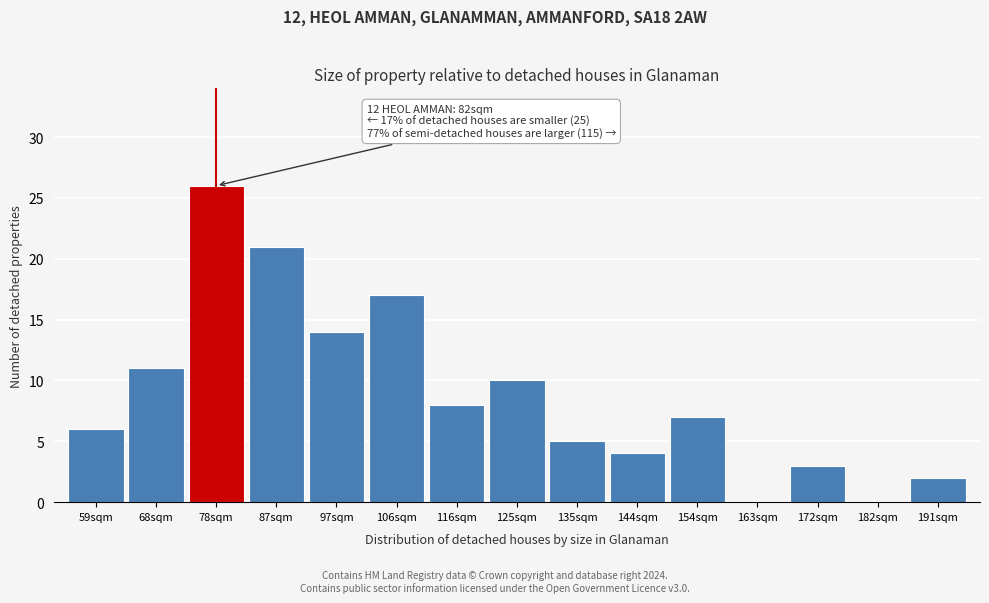

Reading left to right, extract all data points from this chart.

59sqm=6	68sqm=11	78sqm=26	87sqm=21	97sqm=14	106sqm=17	116sqm=8	125sqm=10	135sqm=5	144sqm=4	154sqm=7	163sqm=0	172sqm=3	182sqm=0	191sqm=2